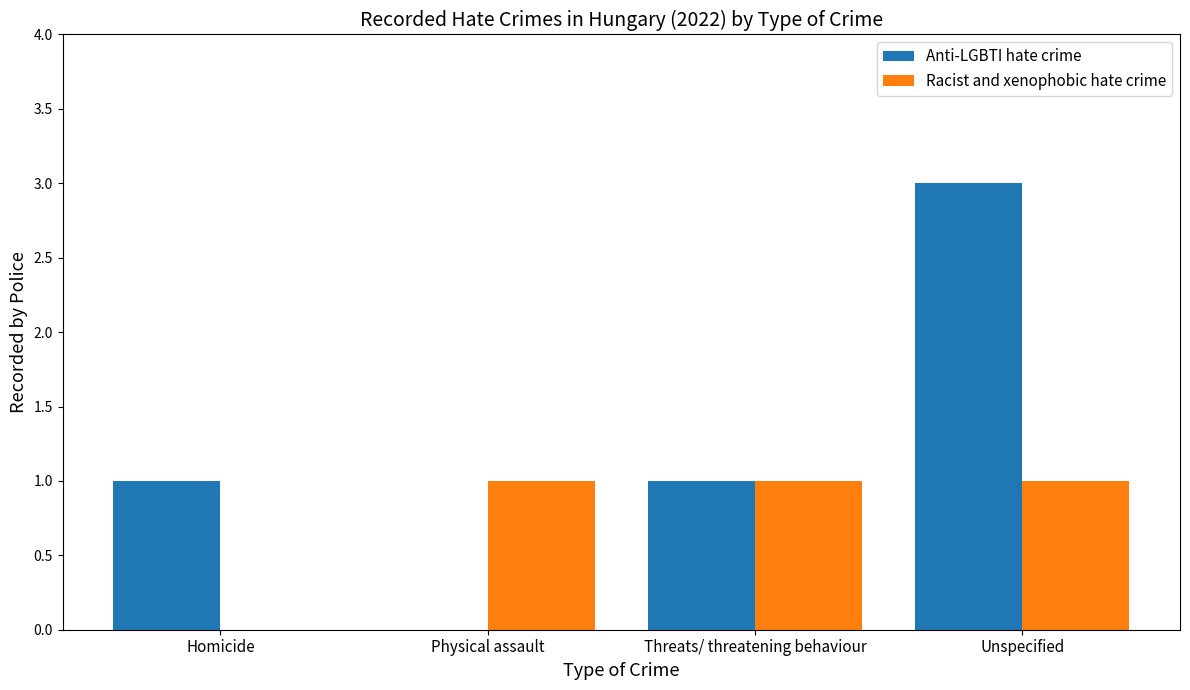

Reading left to right, extract all data points from this chart.

Anti-LGBTI hate crime: 1	0	1	3
Racist and xenophobic hate crime: 0	1	1	1